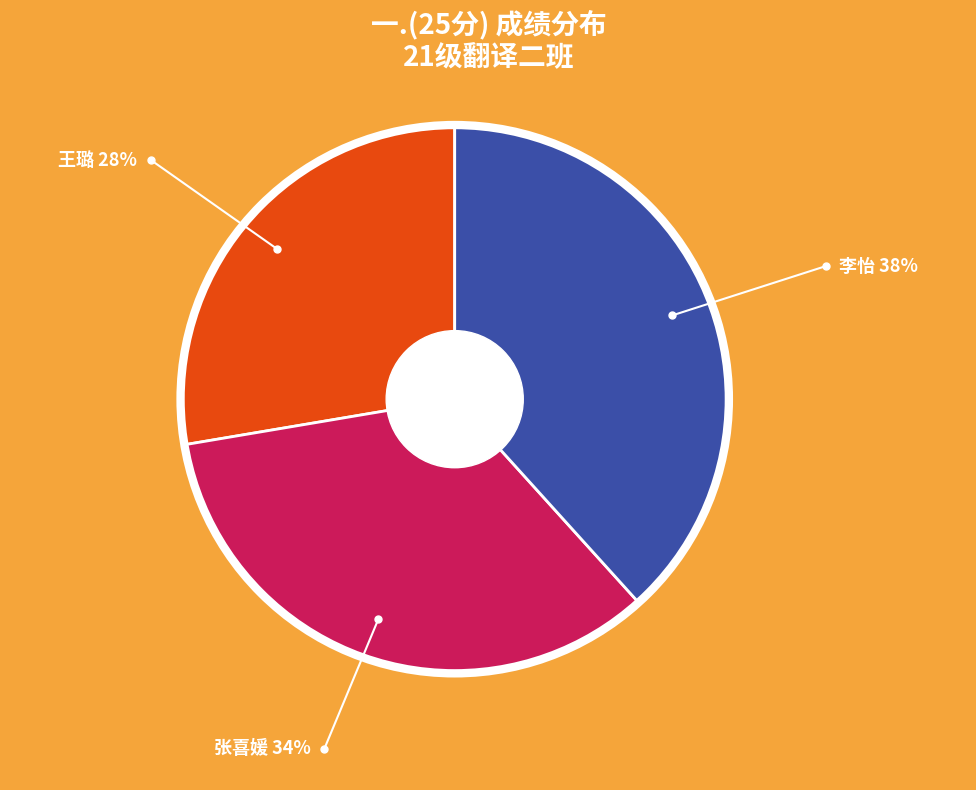

What is the ratio of the value at 王璐 28% to the value at 张喜媛 34%?

0.8